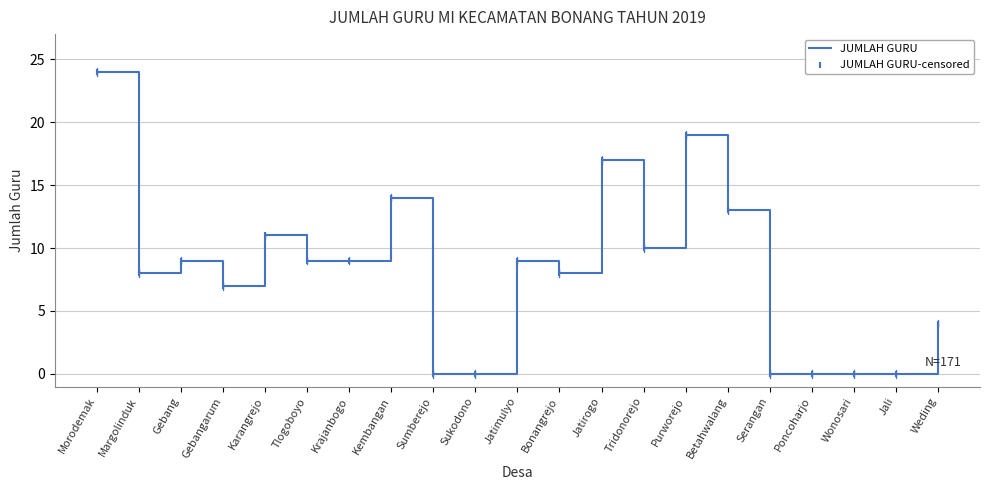

What is the maximum value shown in the chart?

24